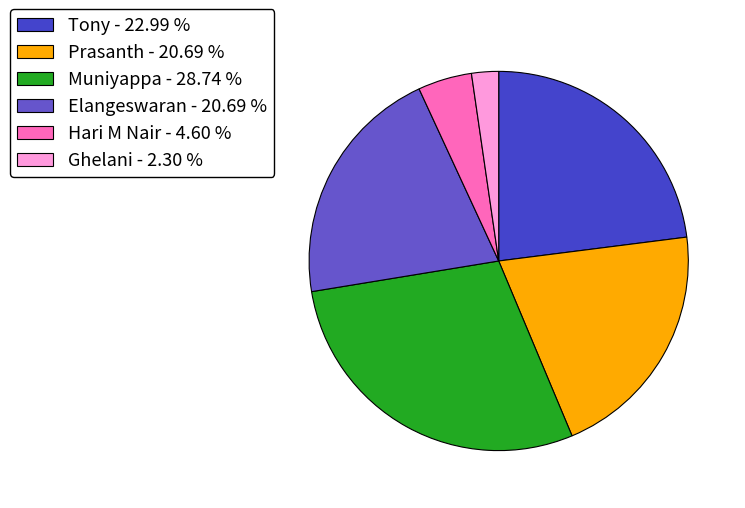

Do Tony and Elangeswaran together represent more than half of the pie?

No